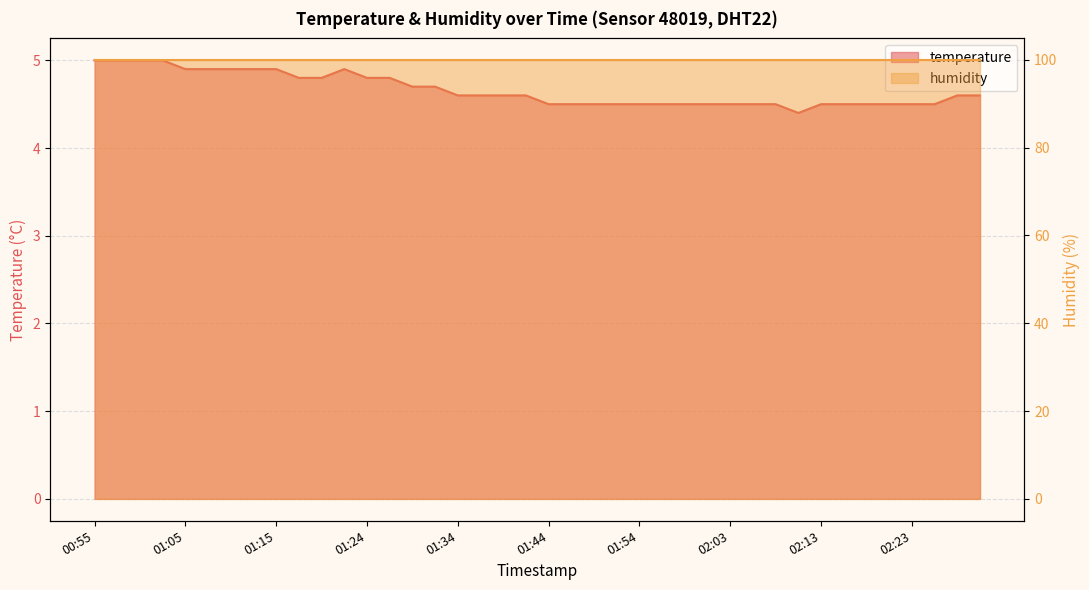

What is the minimum value shown in the chart?

4.4